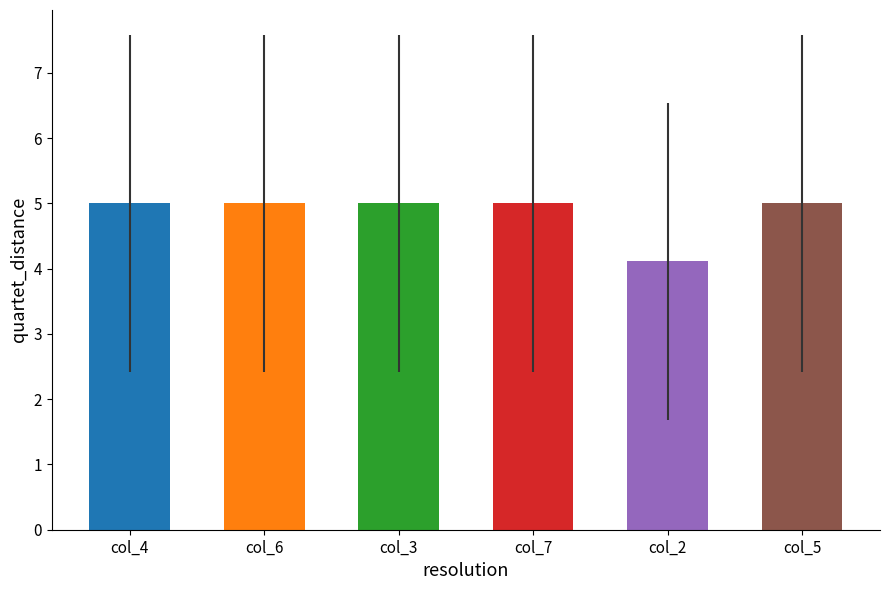

True or false: col_3 has a value of 5 at 4.

True